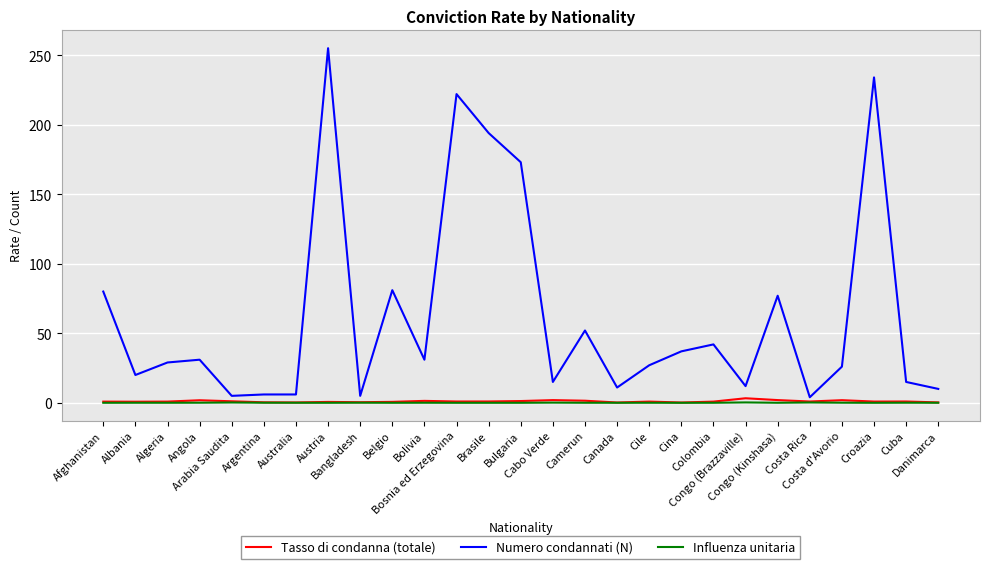

Which series has the largest total across all categories?

Numero condannati (N)